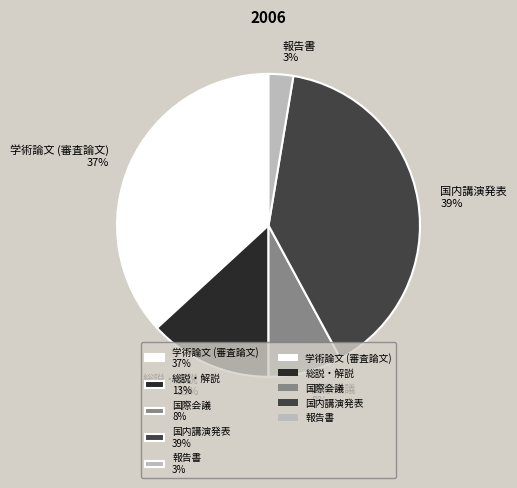

Is there any slice that represents more than half of the pie?

No